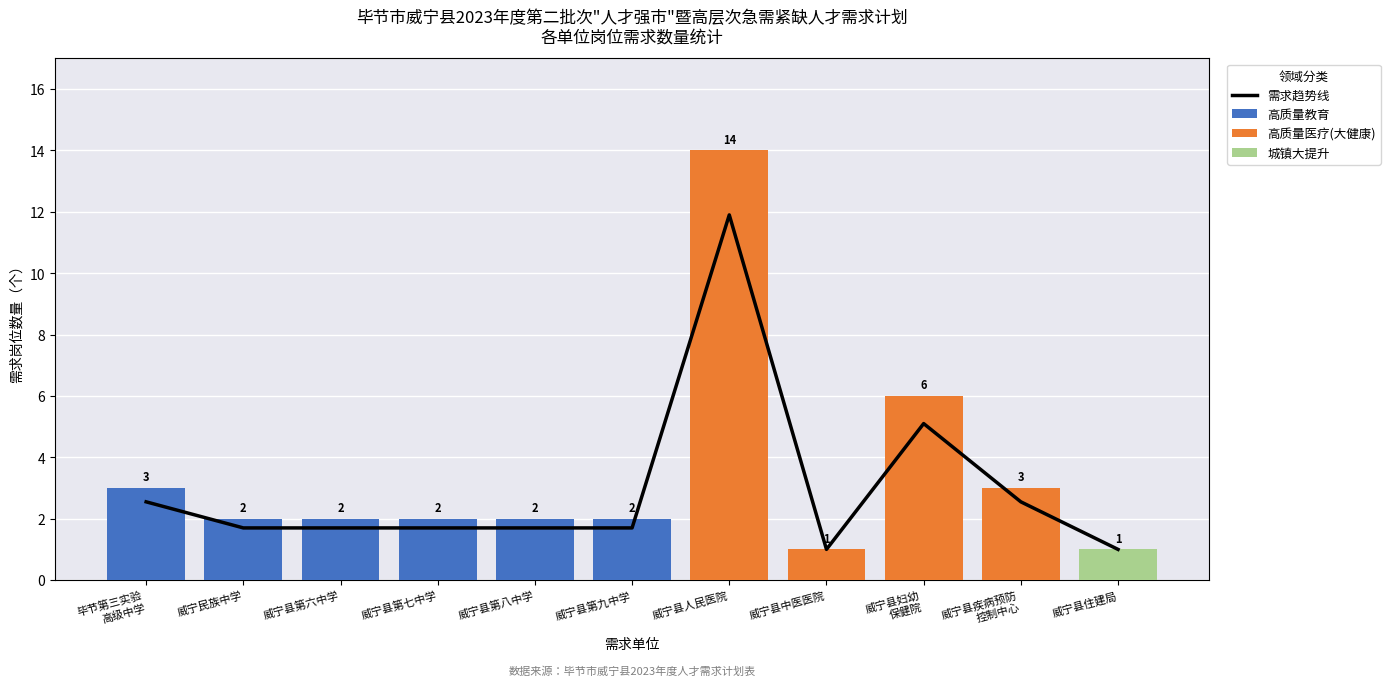

True or false: 城镇大提升 has a value of 0.7 at 威宁县第六中学.

False